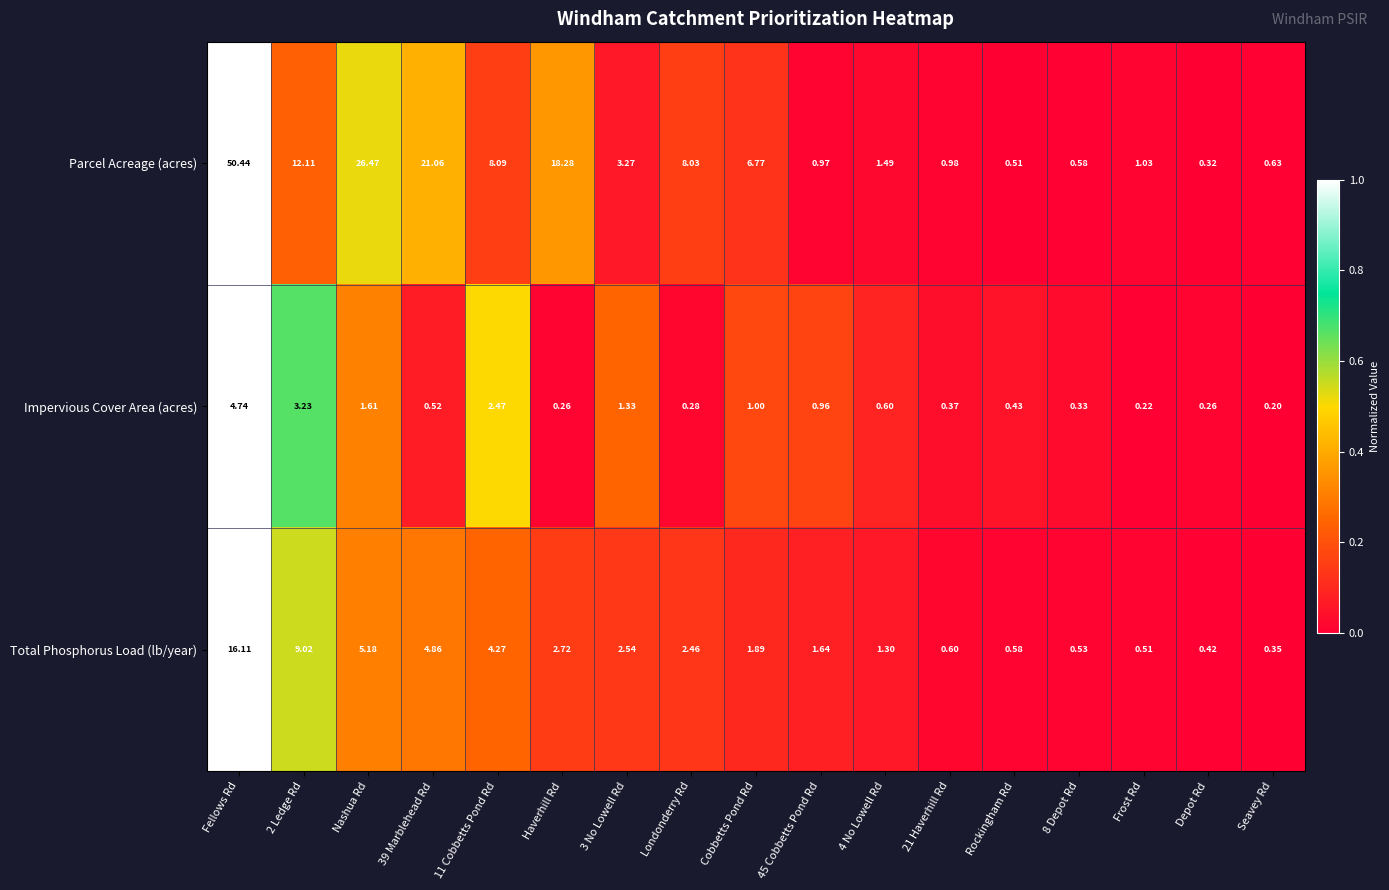

At which label does Parcel Acreage (acres) first exceed 3?

Fellows Rd